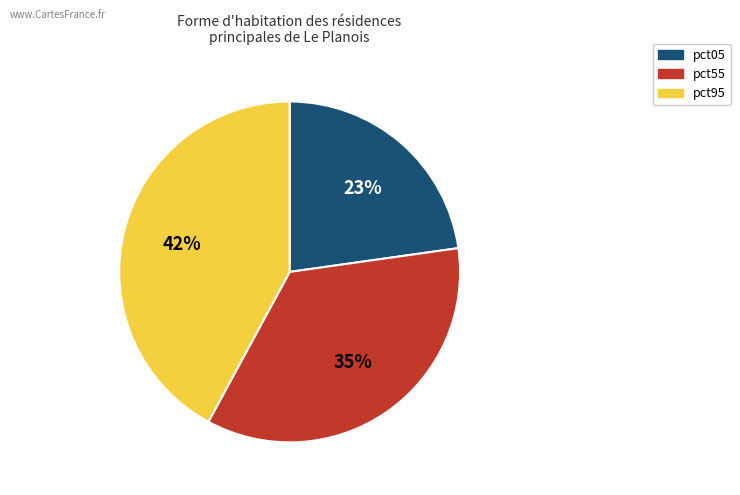

To the nearest percent, what is the average slice percentage?

33%